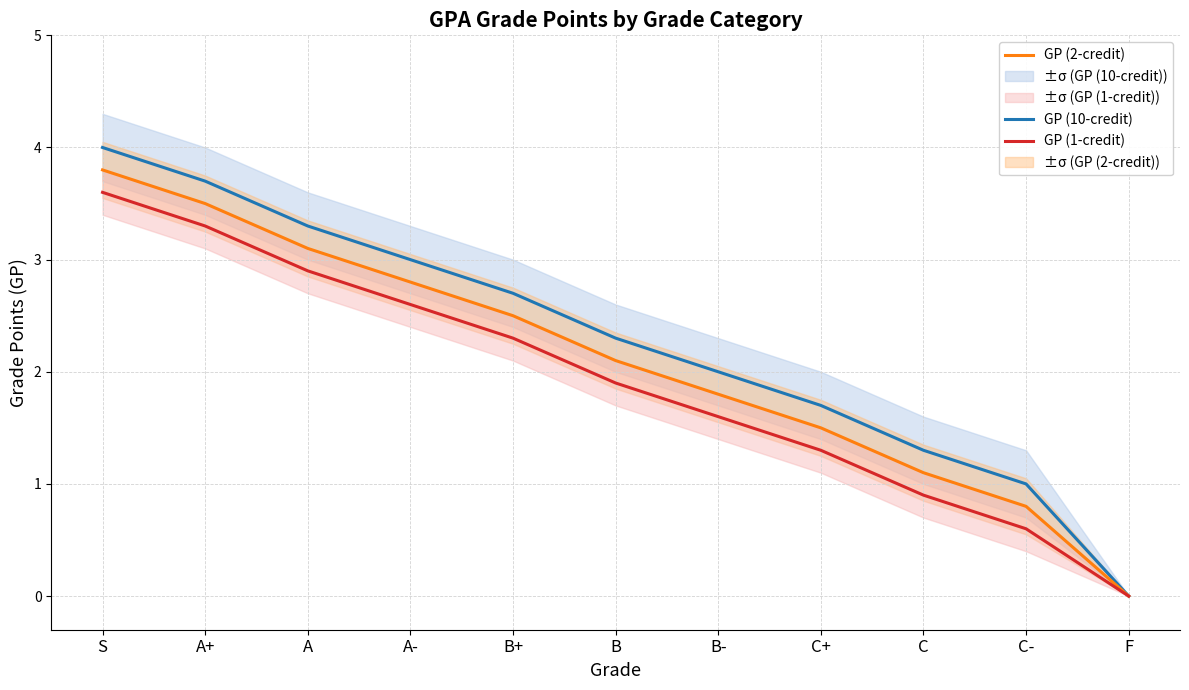

What is the average value of the GP (2-credit) series?

2.1